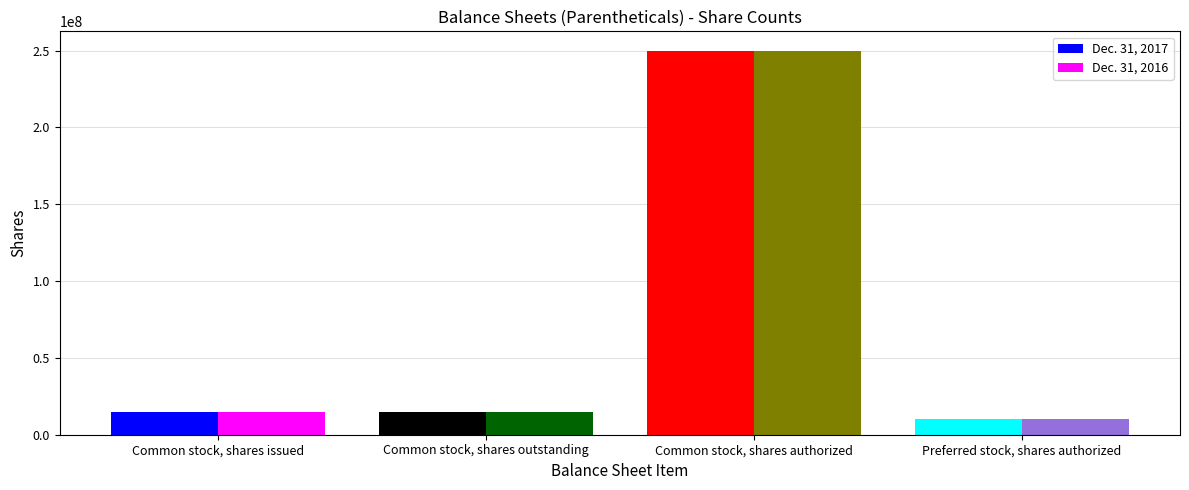

What is the sum of the Dec. 31, 2016 values at Preferred stock, shares authorized and Common stock, shares issued?

24646982